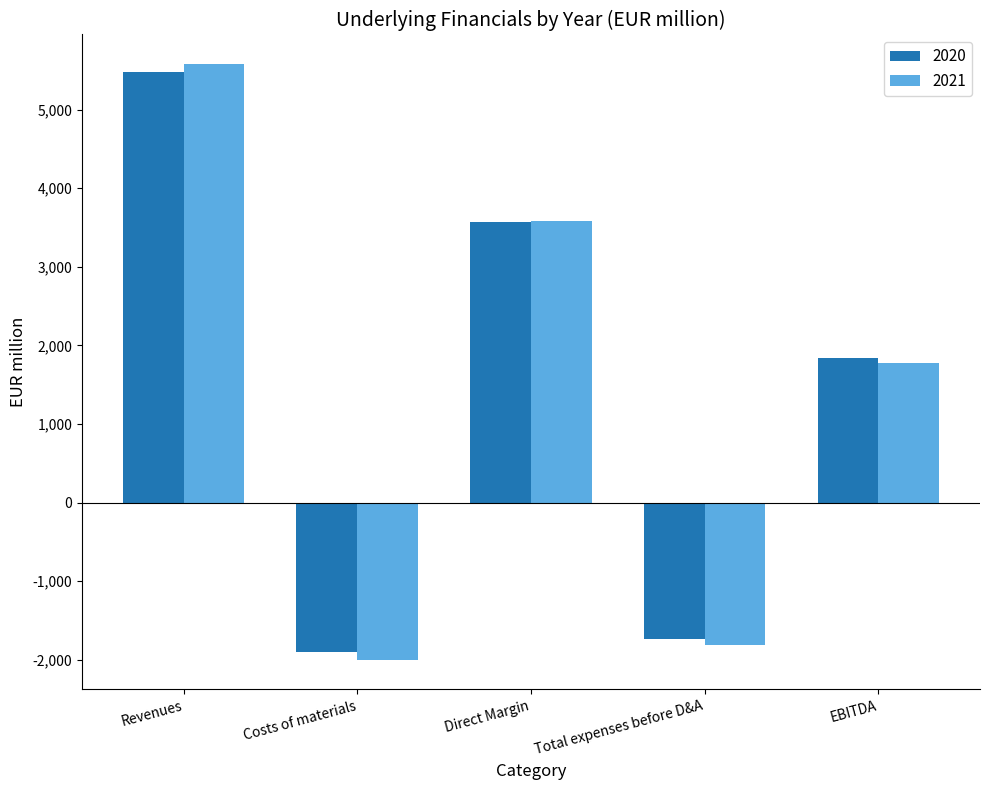

What are all the series names shown in the legend?

2020, 2021